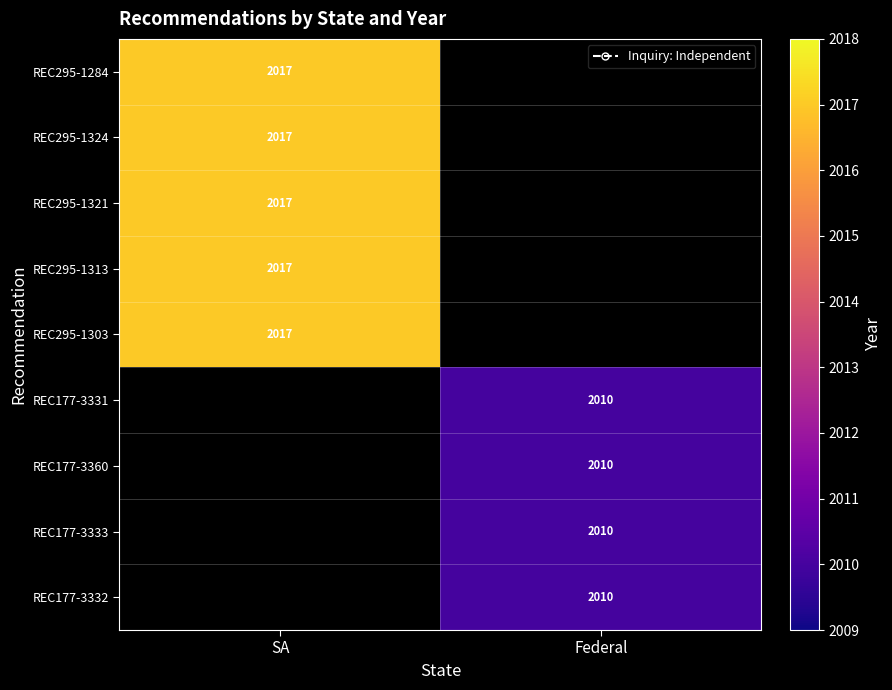

Is it true that REC177-3333 equals 2836 at Federal?

False